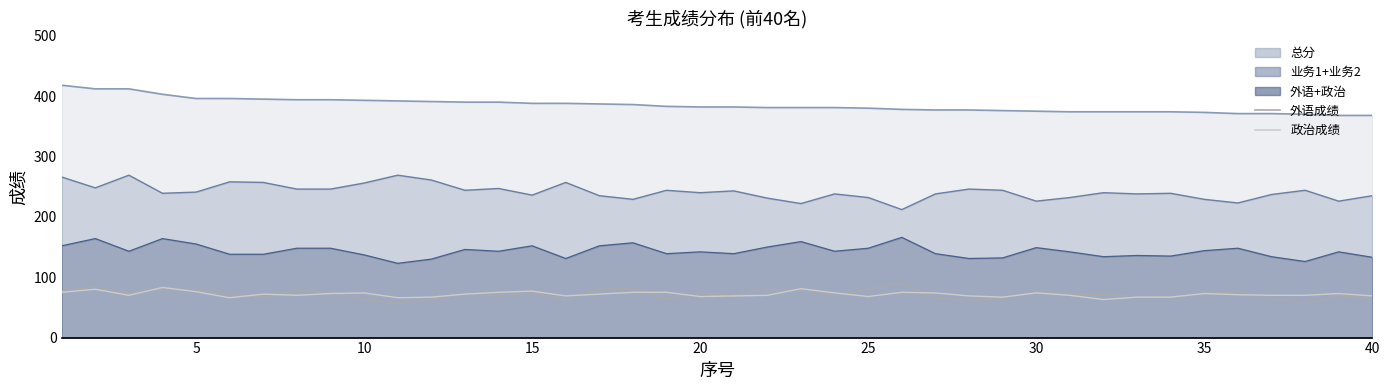

What are all the series names shown in the legend?

外语成绩, 政治成绩